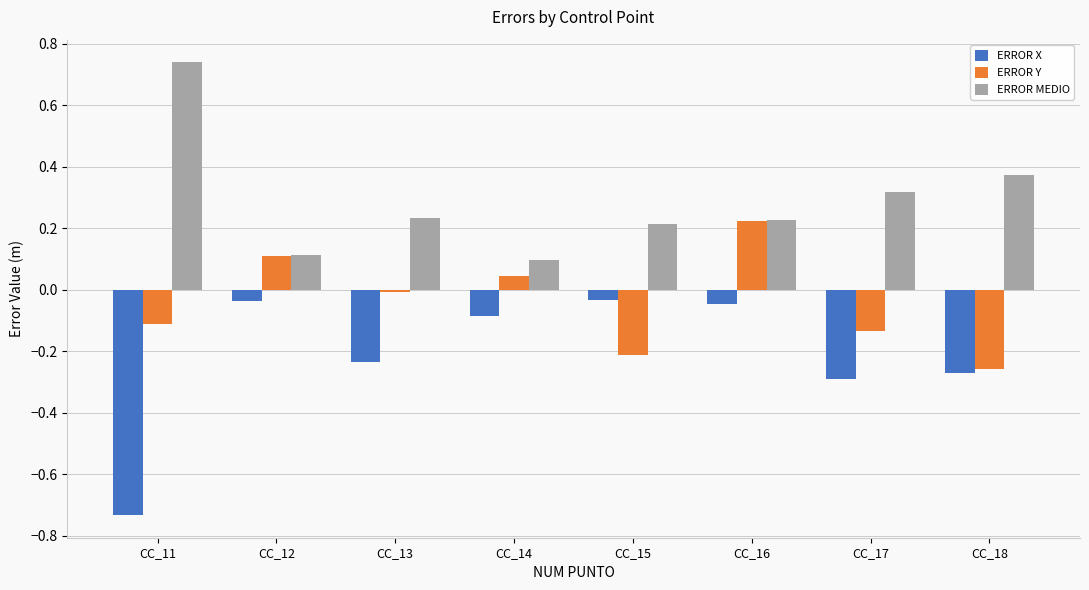

How many bars are there in each group?

3